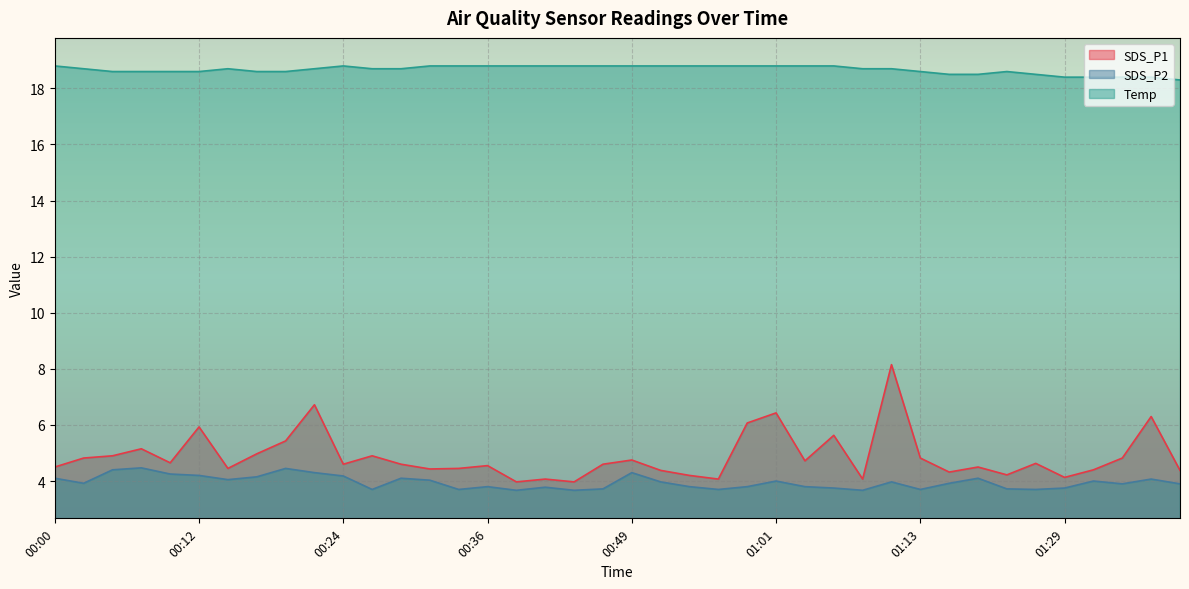

Is the value of Temp at 00:56 greater than the value of SDS_P1 at 00:29?

Yes